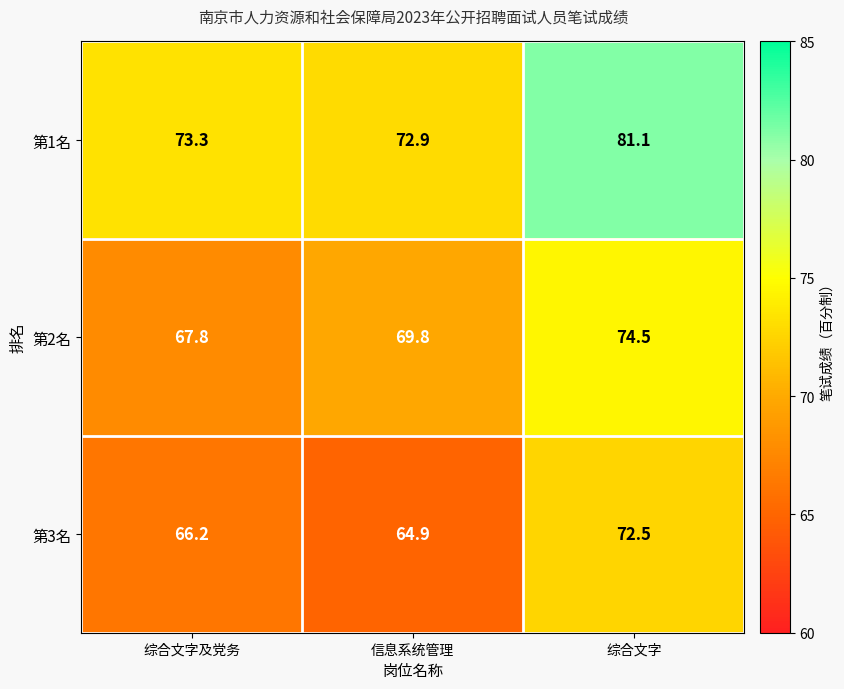

Rank the series at 综合文字 from lowest to highest value.

第3名, 第2名, 第1名